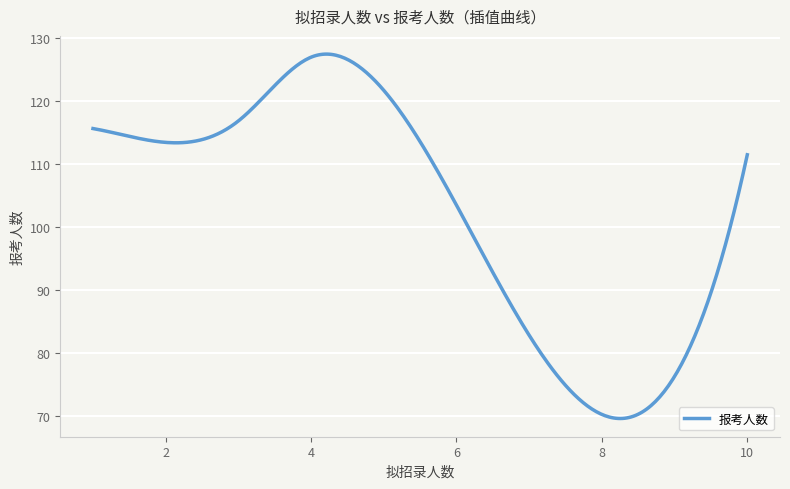

What is the minimum value shown in the chart?

69.6